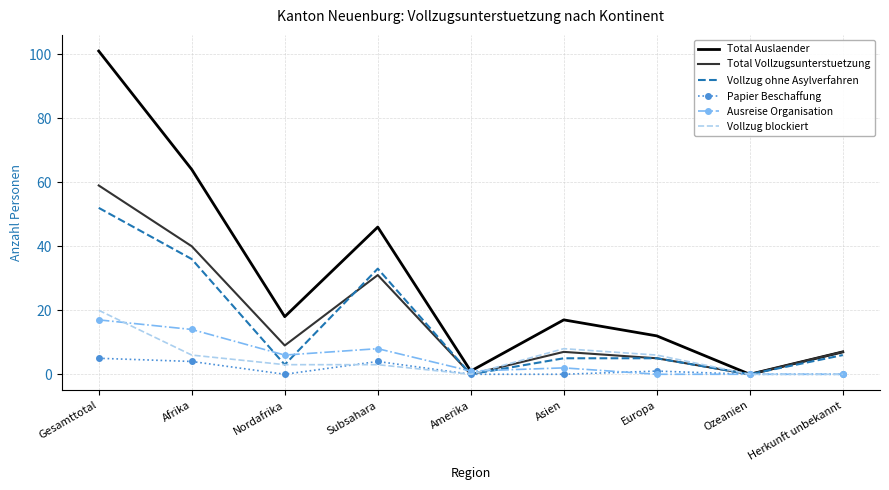

True or false: Vollzug ohne Asylverfahren and Ausreise Organisation cross at least once.

True